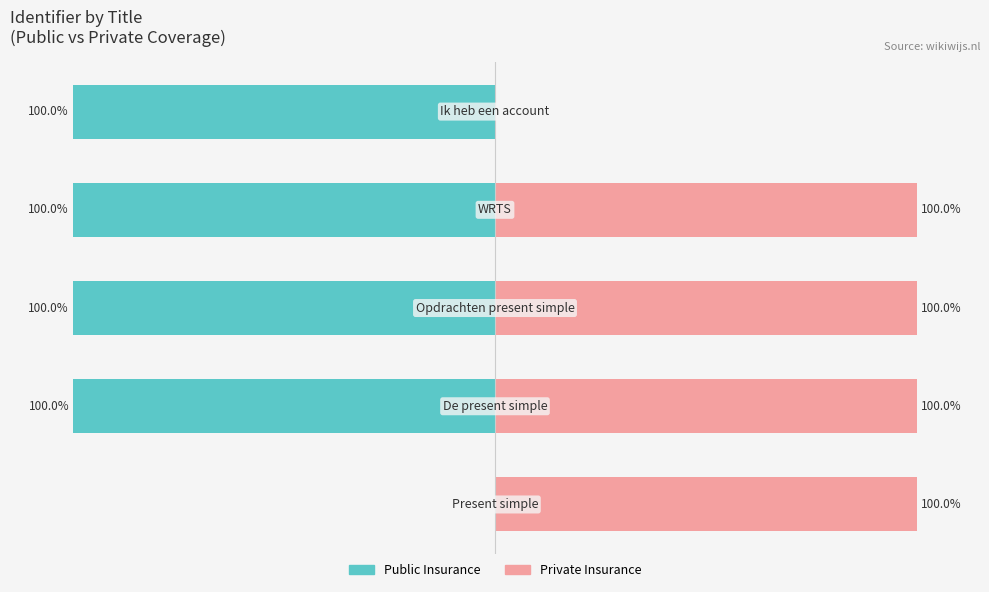

Is it true that Private Insurance equals 100.0 at 2?

True